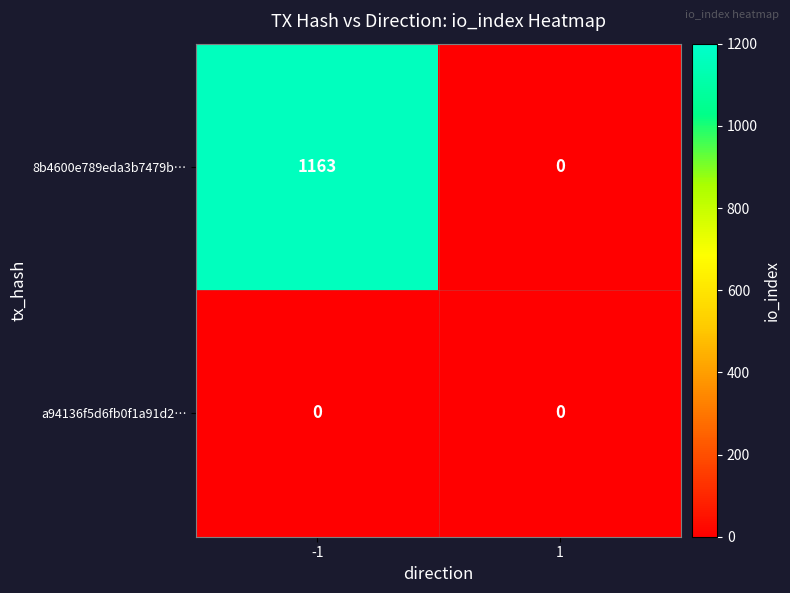

What is the total value across all series at -1?

1163